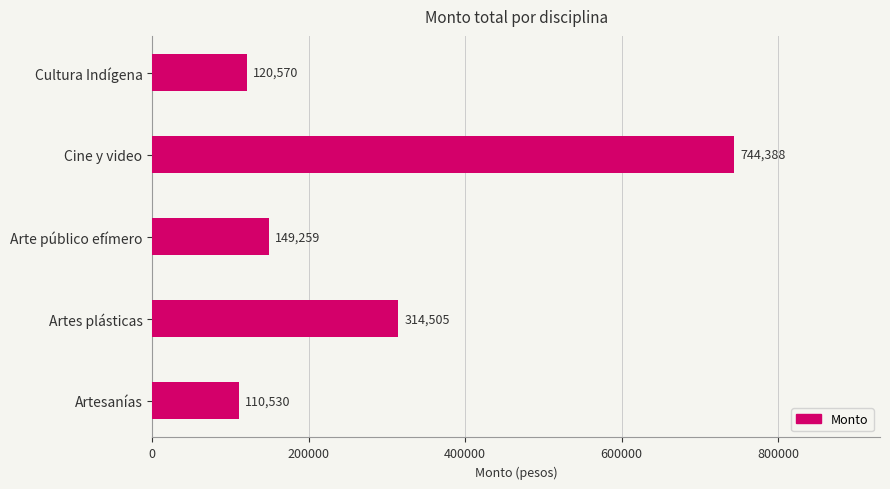

Reading bottom to top, transcribe all the data shown in this chart.

Artesanías=110530	Artes plásticas=314505	Arte público efímero=149259	Cine y video=744388	Cultura Indígena=120570